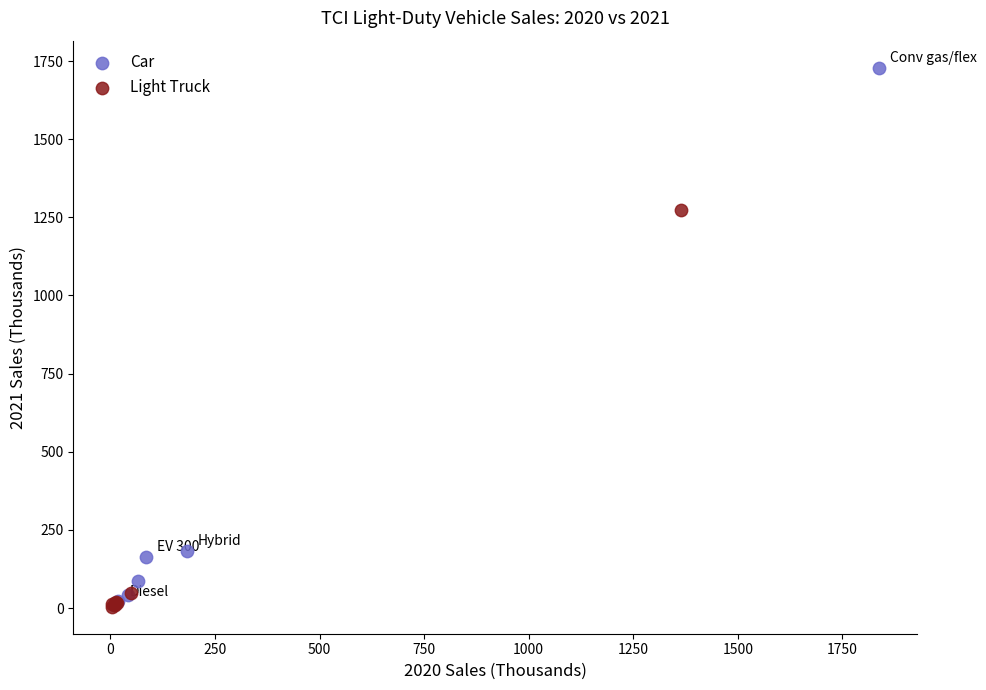

Which series has the widest spread of Y values?

Car